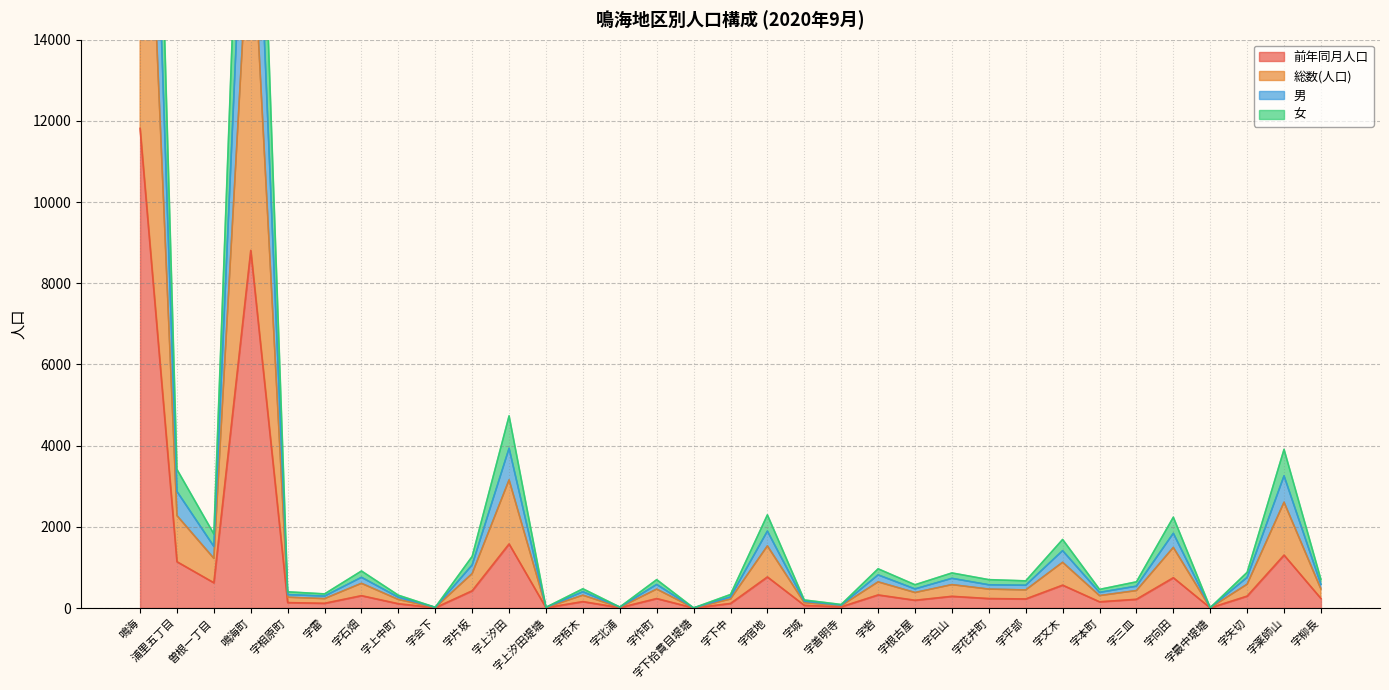

Between 曽根一丁目 and 浦里五丁目, which is larger?

浦里五丁目